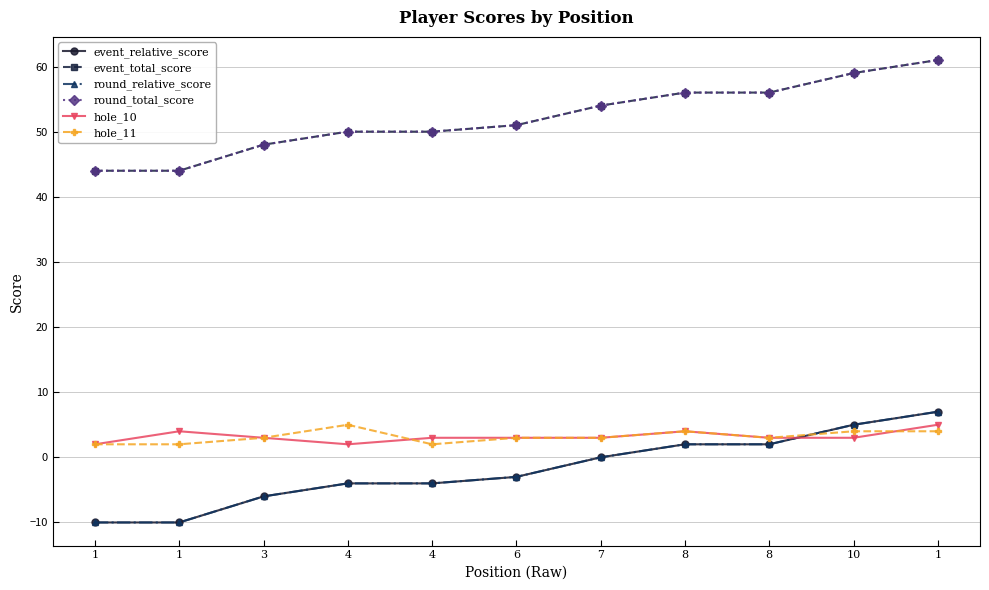

What is the difference between the highest and lowest values at 1?

54